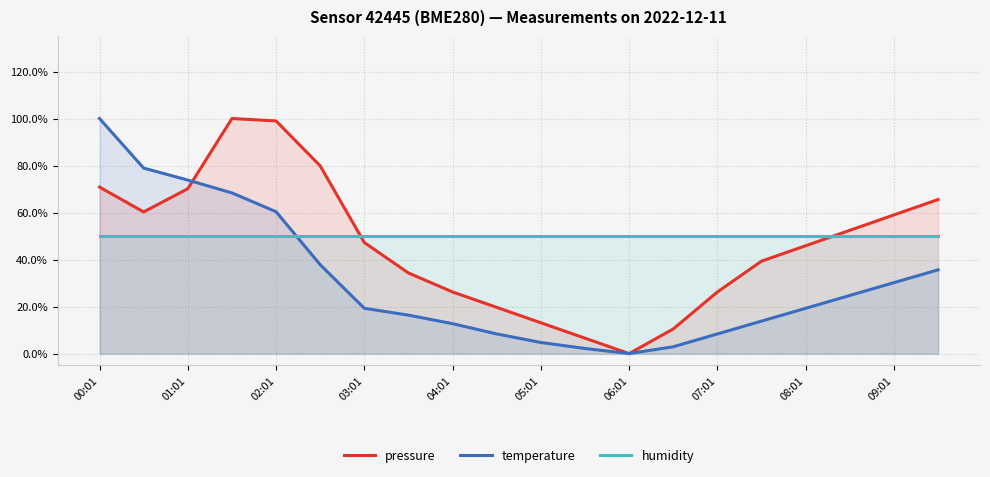

At which category is the sum across all series the highest?

00:01